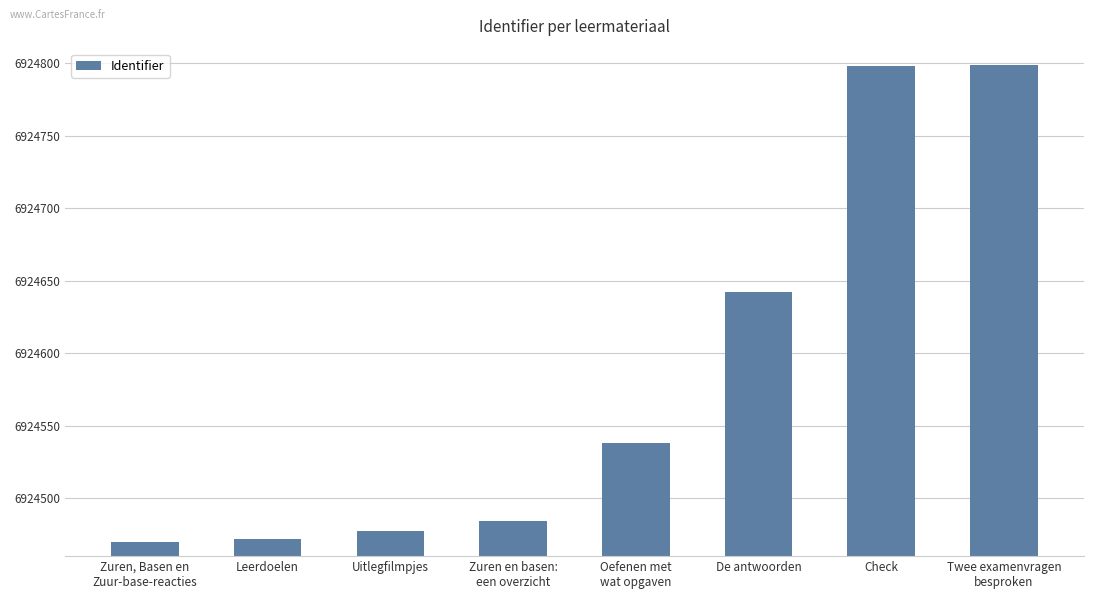

Is it true that the value at Leerdoelen is 9969376?

False